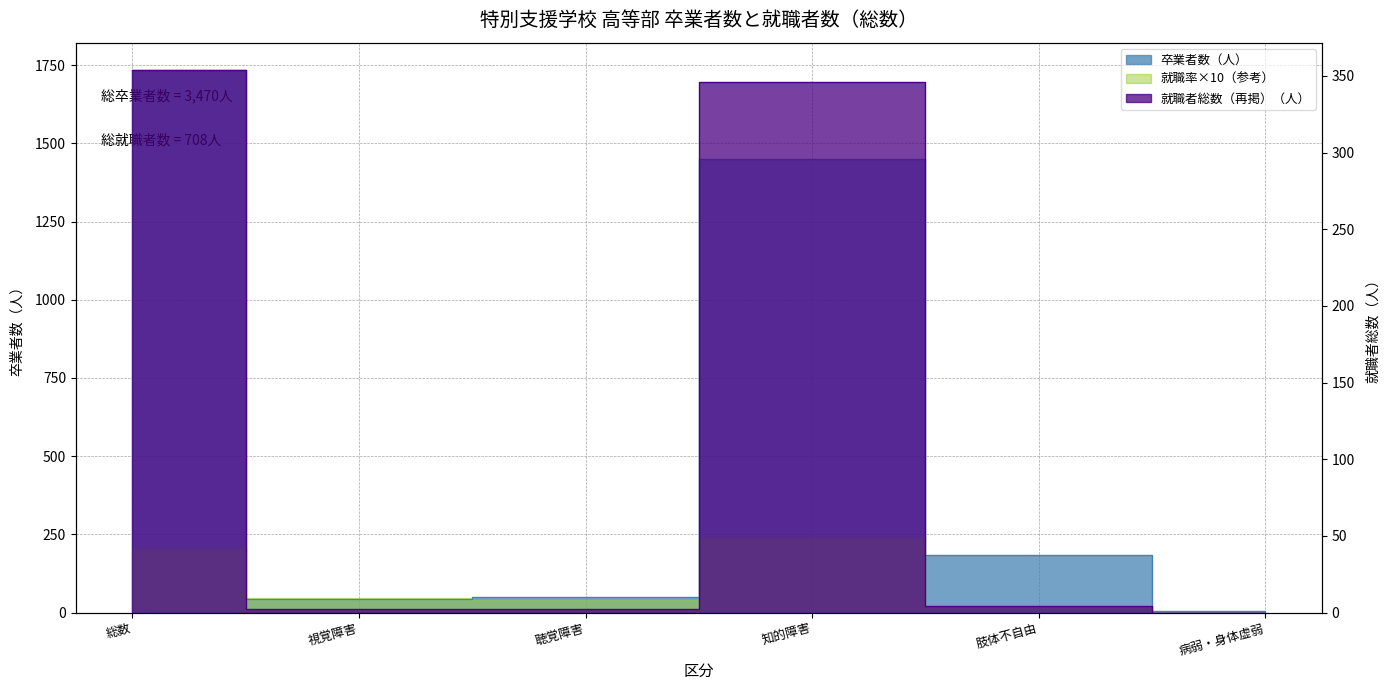

What is the average value of the 就職者総数（再掲）（人） series?

118